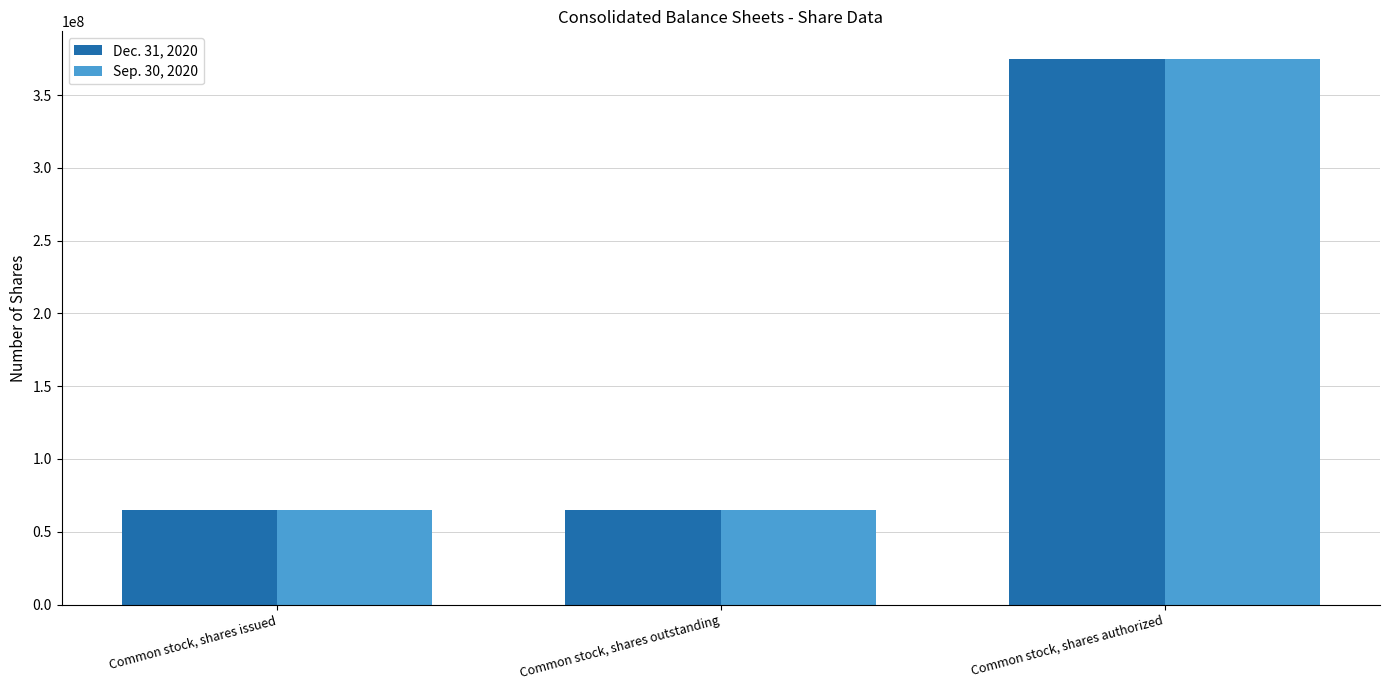

The Sep. 30, 2020 series shows 93949834 at Common stock, shares authorized. True or false?

False